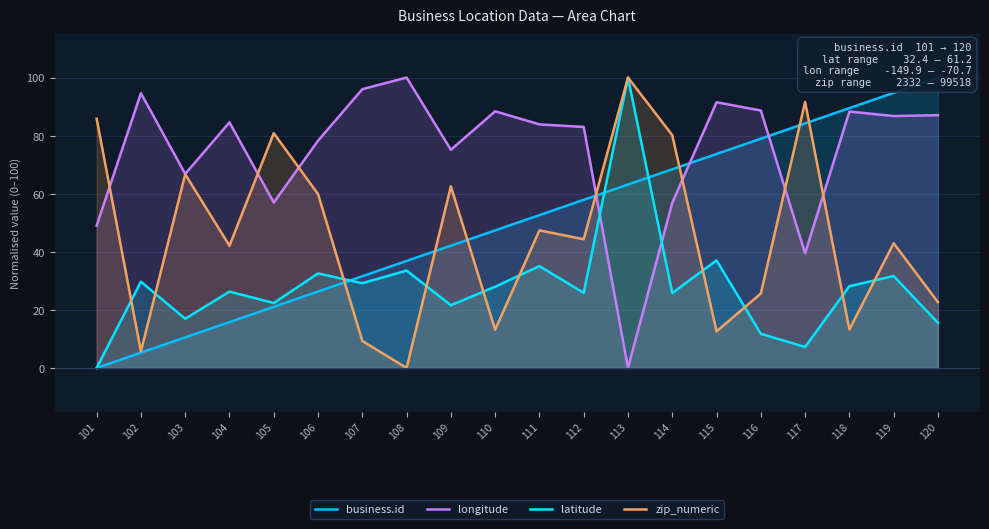

At 116, list the series in order from largest to smallest.

longitude, business.id, zip_numeric, latitude